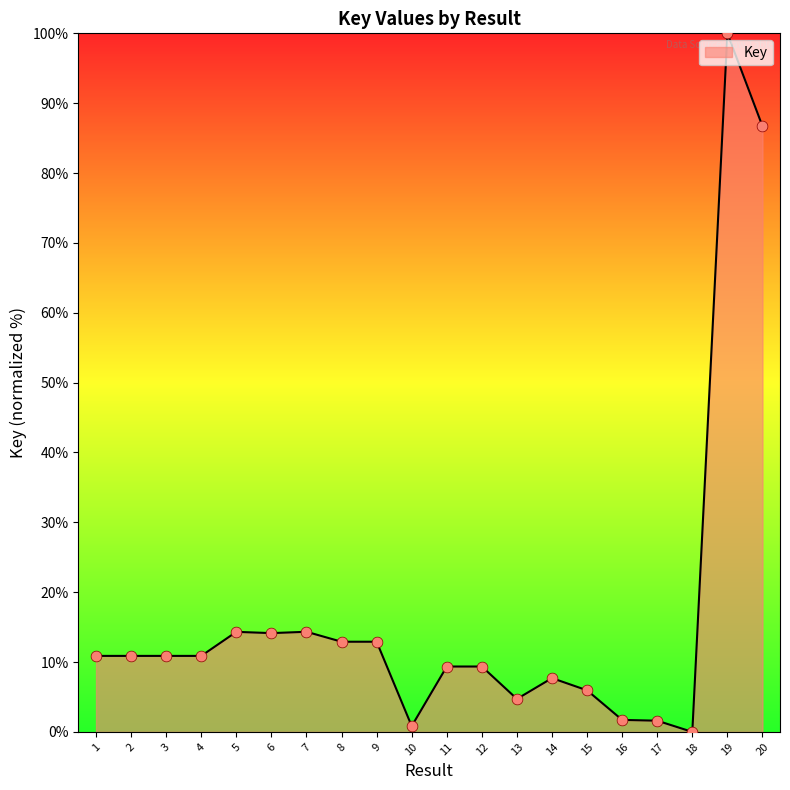

What is the change in value from 4 to 10?

-10.0